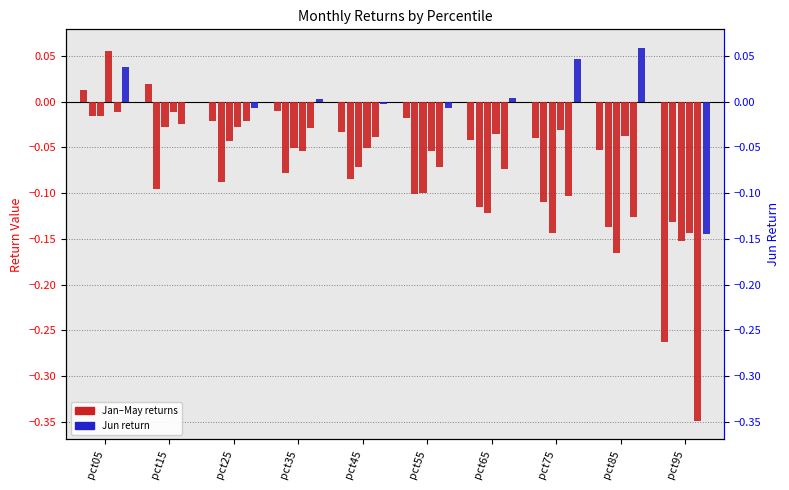

Reading right to left, extract all data points from this chart.

Jan: -0.3	-0.1	-0.0	-0.0	-0.0	-0.0	-0.0	-0.0	0.0	0.0
Feb: -0.1	-0.1	-0.1	-0.1	-0.1	-0.1	-0.1	-0.1	-0.1	-0.0
Mar: -0.2	-0.2	-0.1	-0.1	-0.1	-0.1	-0.1	-0.0	-0.0	-0.0
Apr: -0.1	-0.0	-0.0	-0.0	-0.1	-0.1	-0.1	-0.0	-0.0	0.1
May: -0.3	-0.1	-0.1	-0.1	-0.1	-0.0	-0.0	-0.0	-0.0	-0.0
Jun: -0.1	0.1	0.0	0.0	-0.0	-0.0	0.0	-0.0	-0.0	0.0